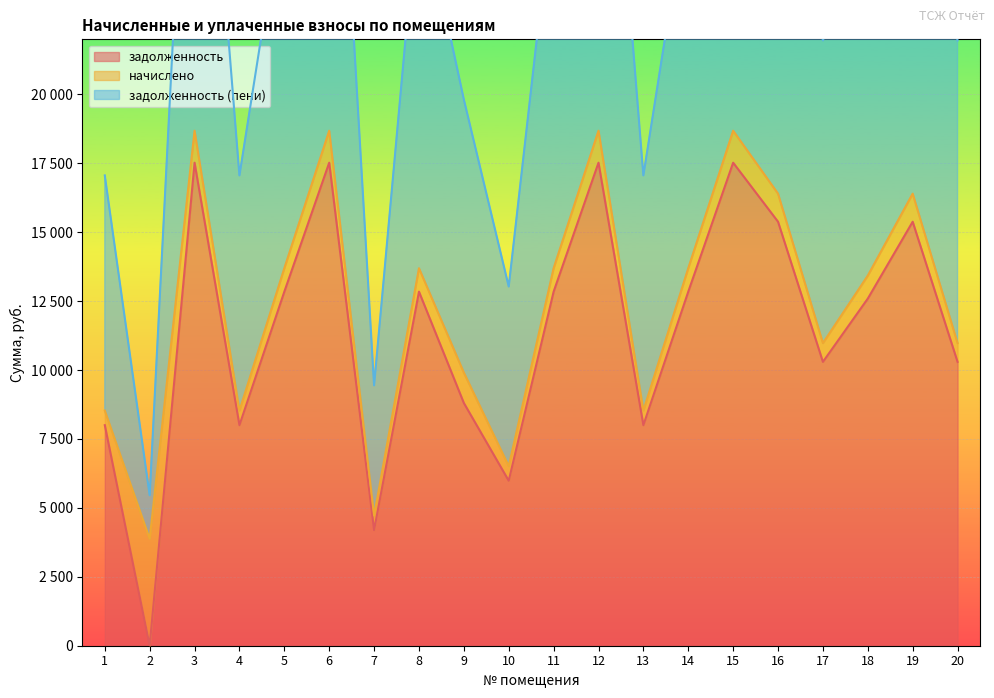

In задолженность (пени), how many points are lower than both neighbors (excluding endpoints)?

6